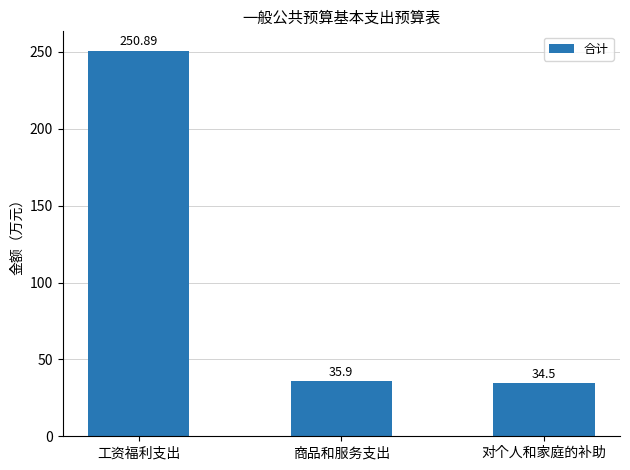

What is the change in value from 工资福利支出 to 对个人和家庭的补助?

-216.4